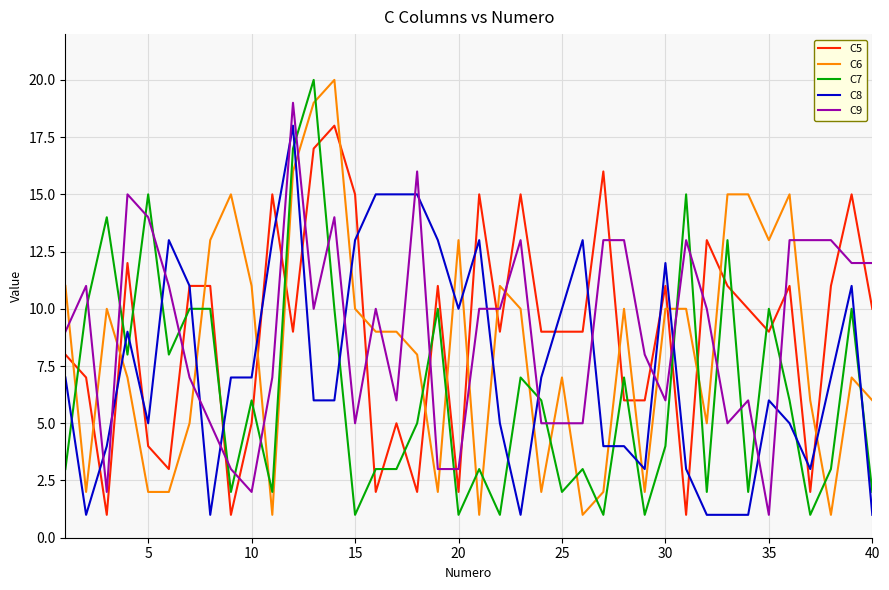

How many distinct data groups are displayed?

5